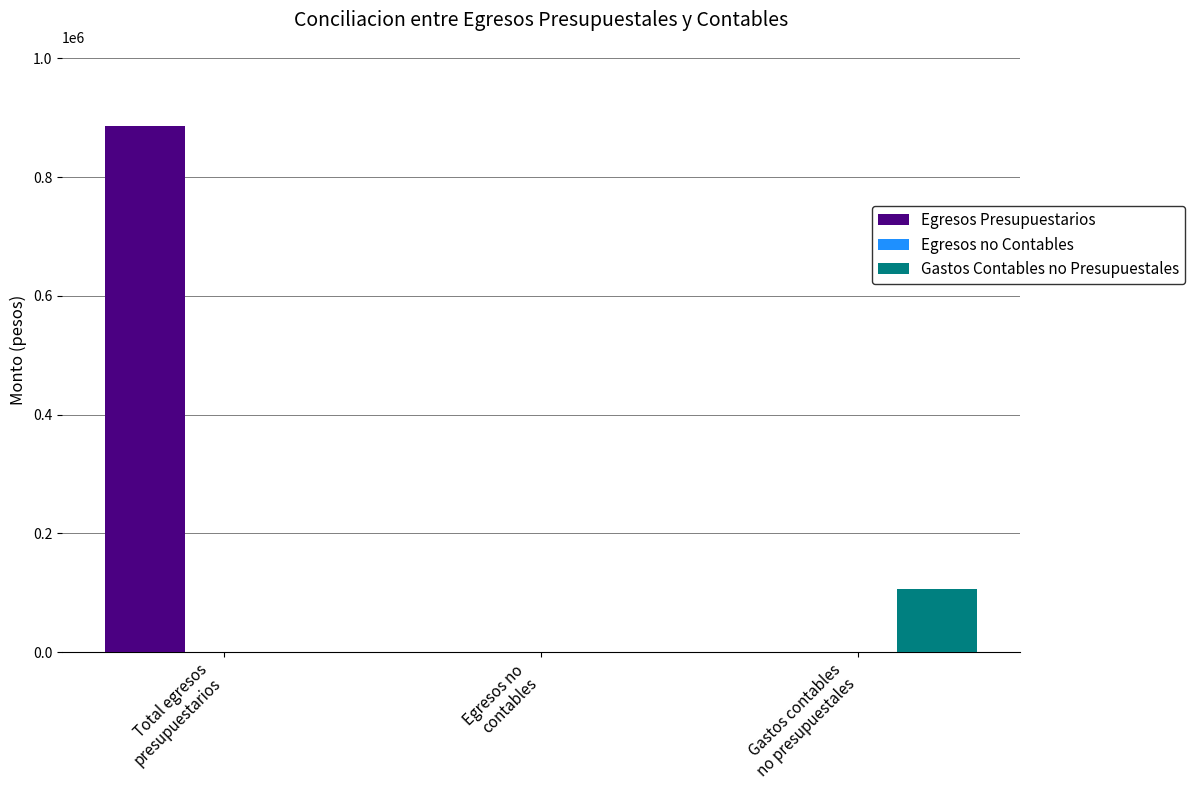

Which series has the largest total across all categories?

Egresos Presupuestarios